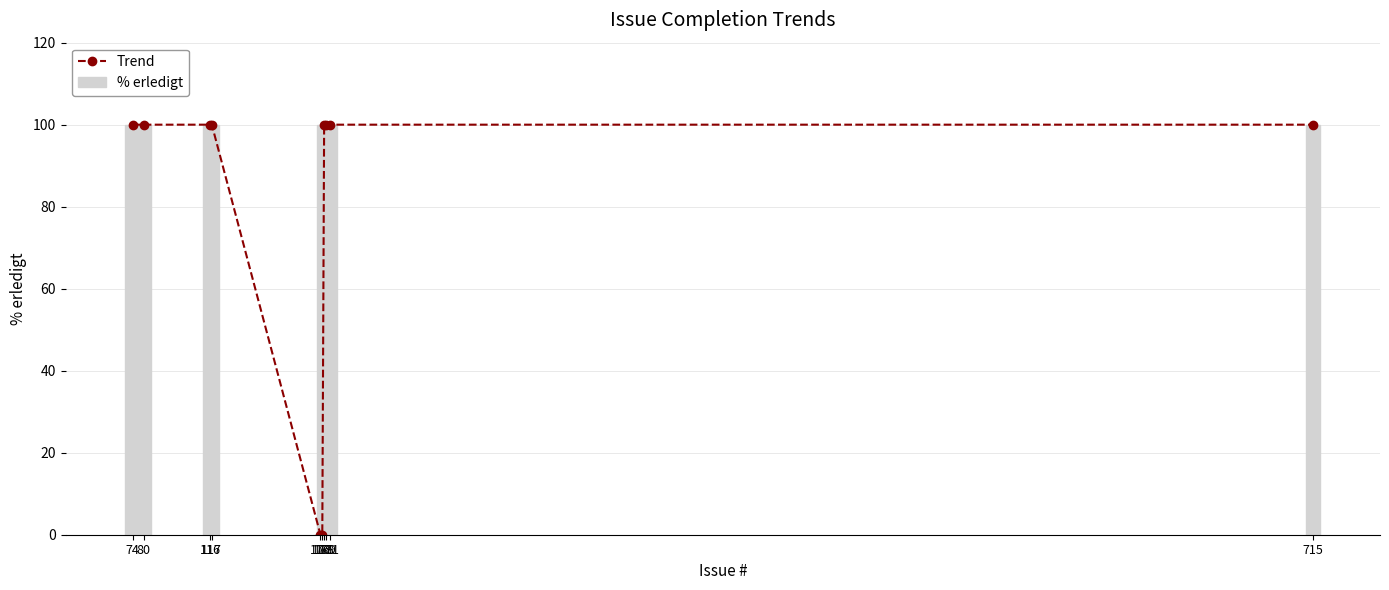

What is the average value of the % erledigt series?

80